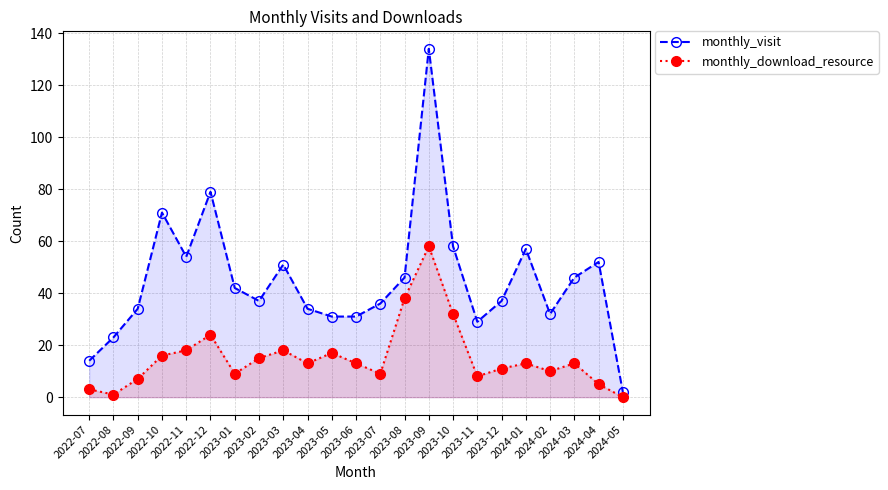

How many data points in monthly_visit are above 37?

11